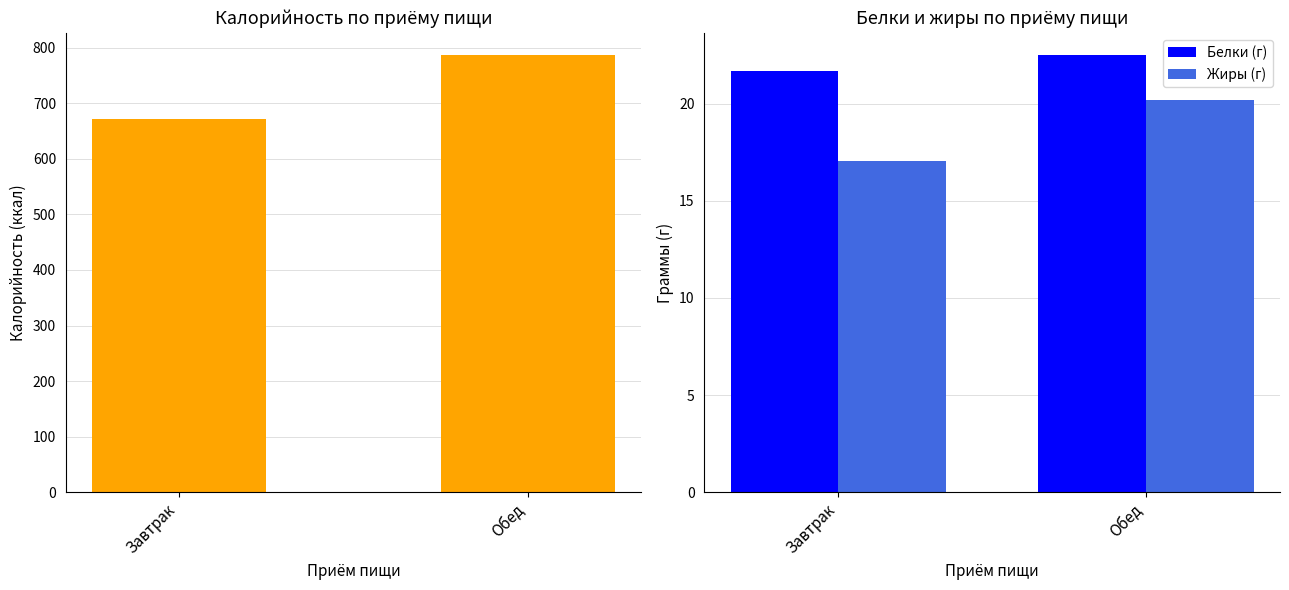

What is the maximum value shown in the chart?

787.0